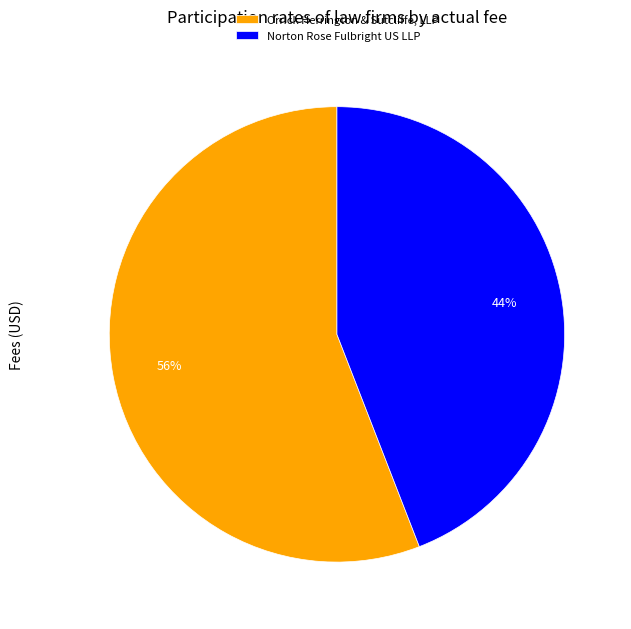

Do Norton Rose Fulbright US LLP and Orrick Herrington & Sutcliffe, LLP together represent more than half of the pie?

Yes